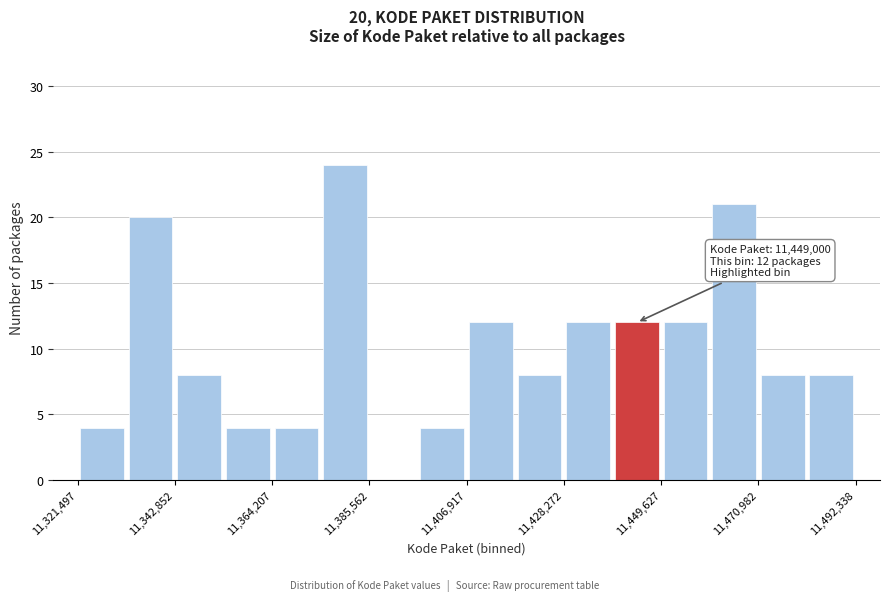

Around what value on the x-axis is the tallest bar? Give the approximate position of its centre, as read against the axis.

11380000